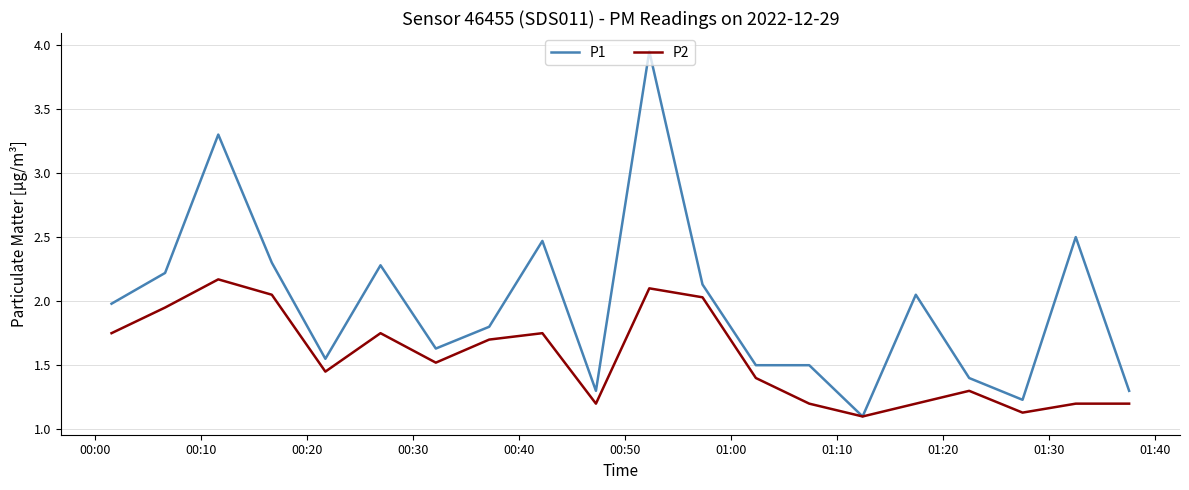

Which series has the largest total across all categories?

P1